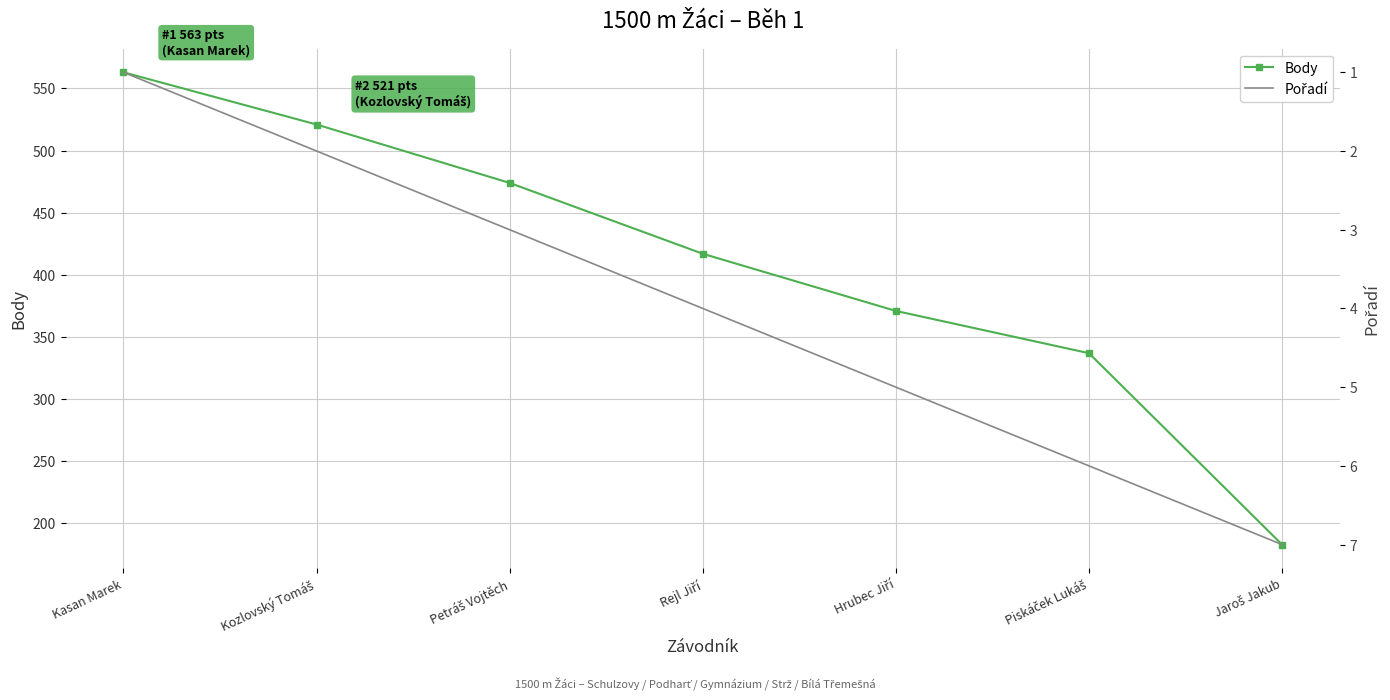

At which label does Pořadí reach its peak?

Jaroš Jakub